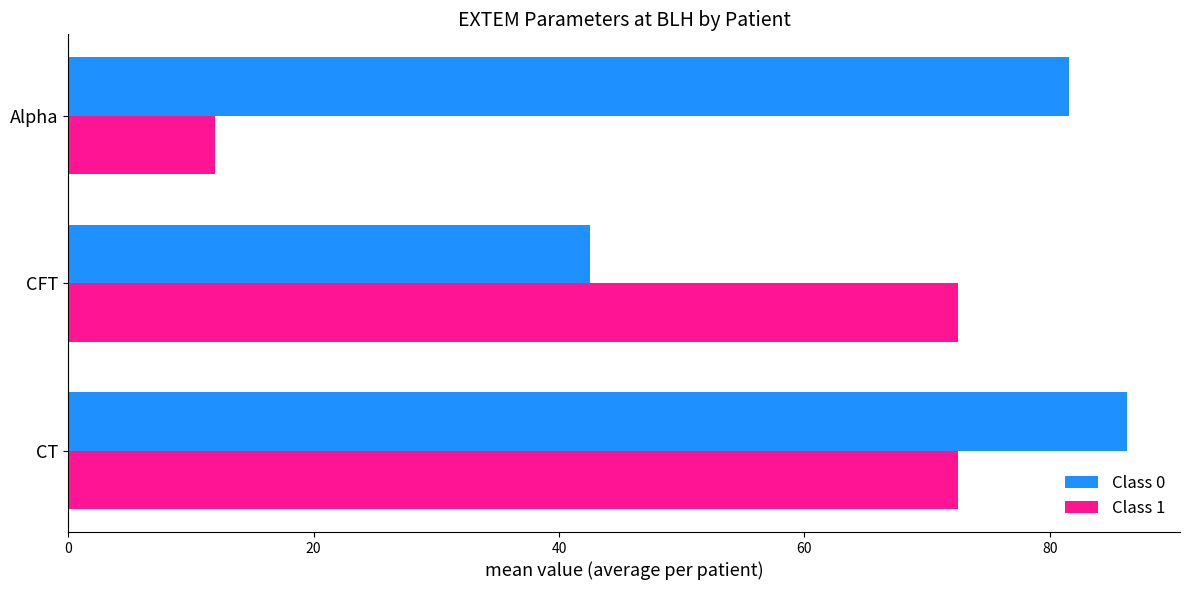

What are all the series names shown in the legend?

Class 0, Class 1